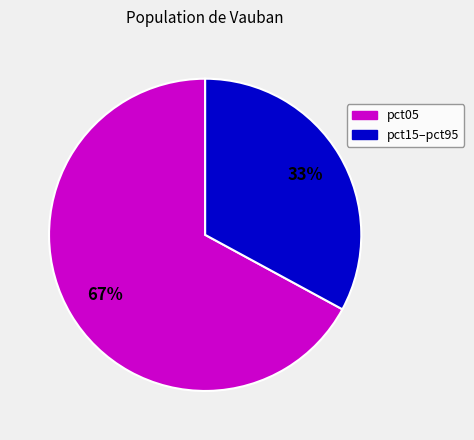

Does any single category account for the majority?

Yes